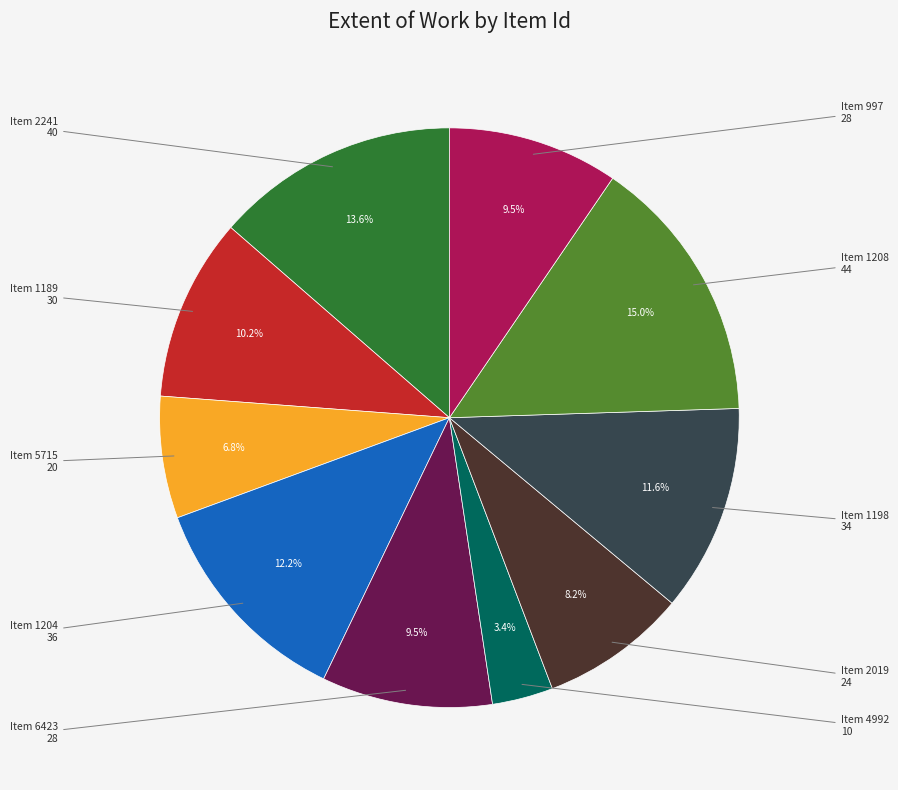

Is there a majority slice in this chart?

No